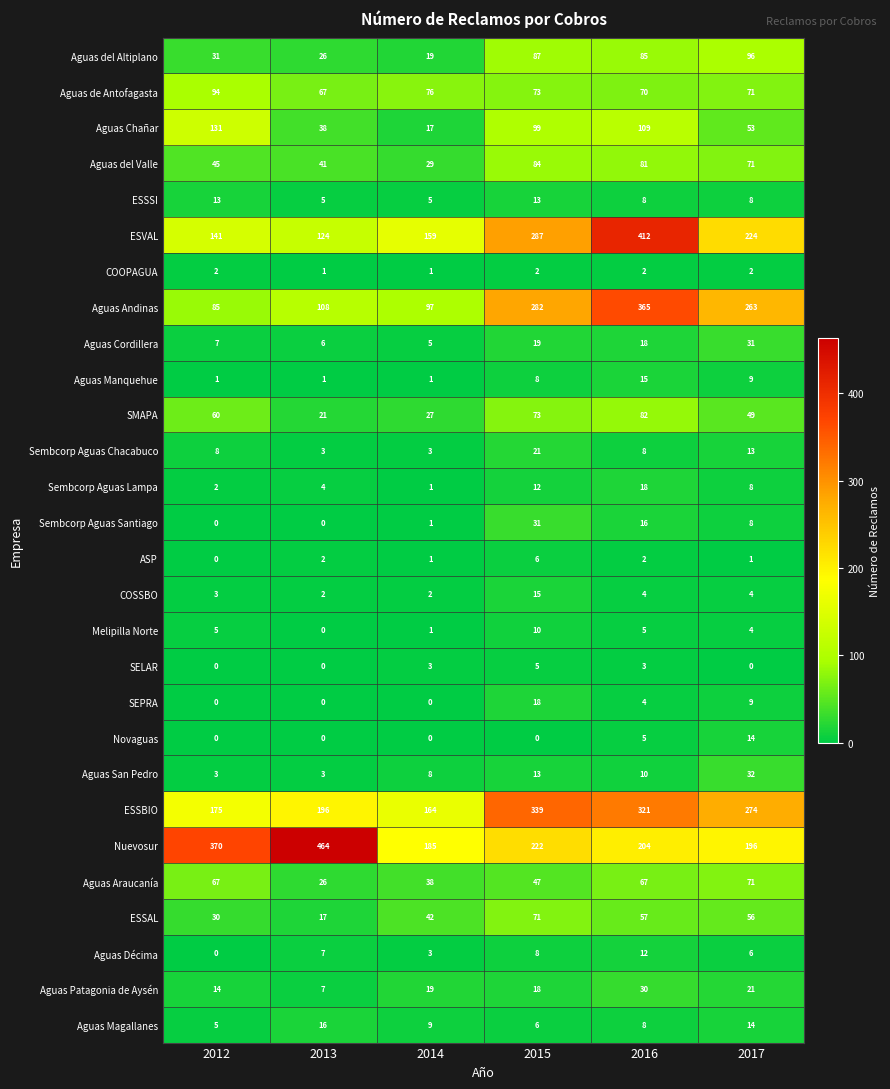

What is the maximum value shown in the chart?

464